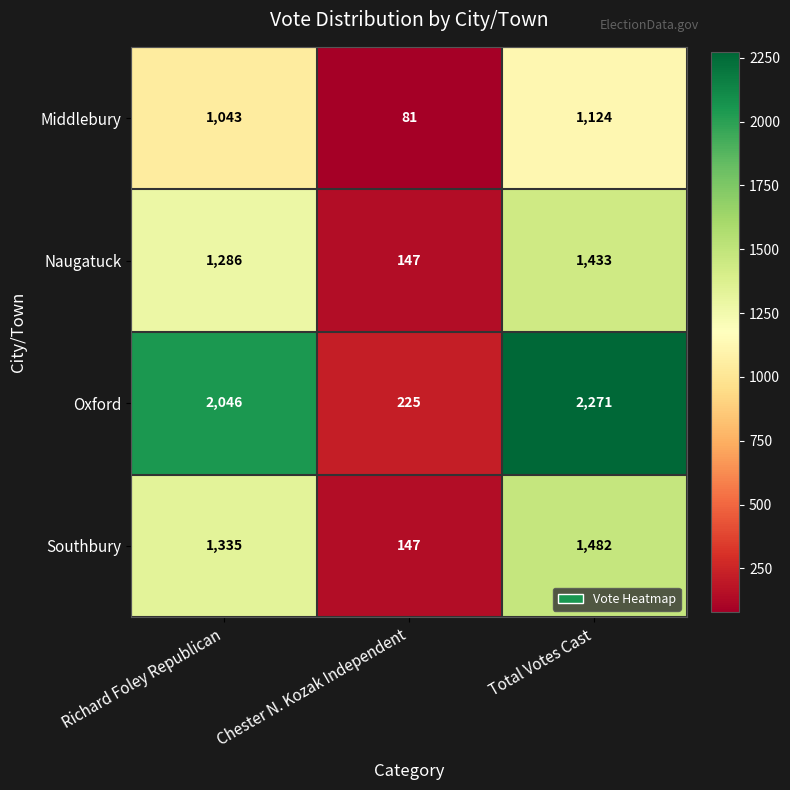

What value does the Naugatuck series have at Total Votes Cast, to the nearest 50?

1450